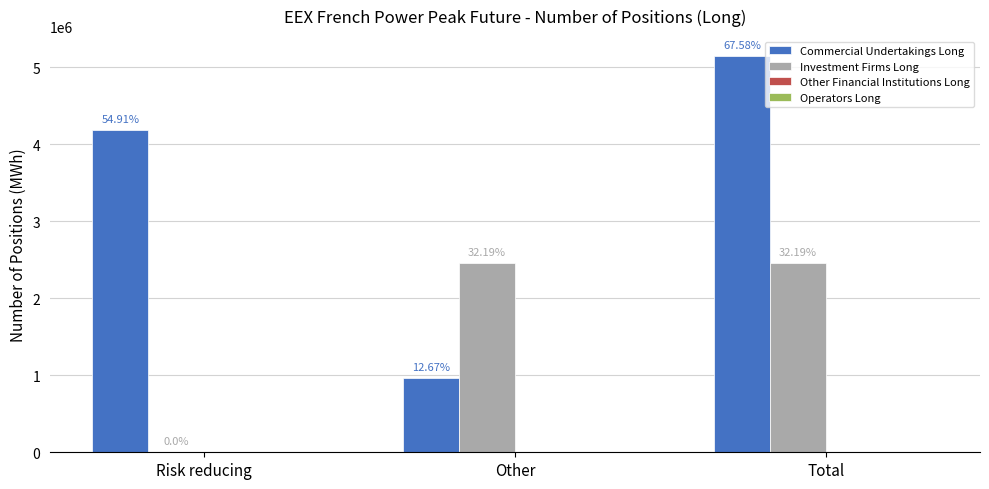

Which category has the lowest value in the Commercial Undertakings Long series?

Other